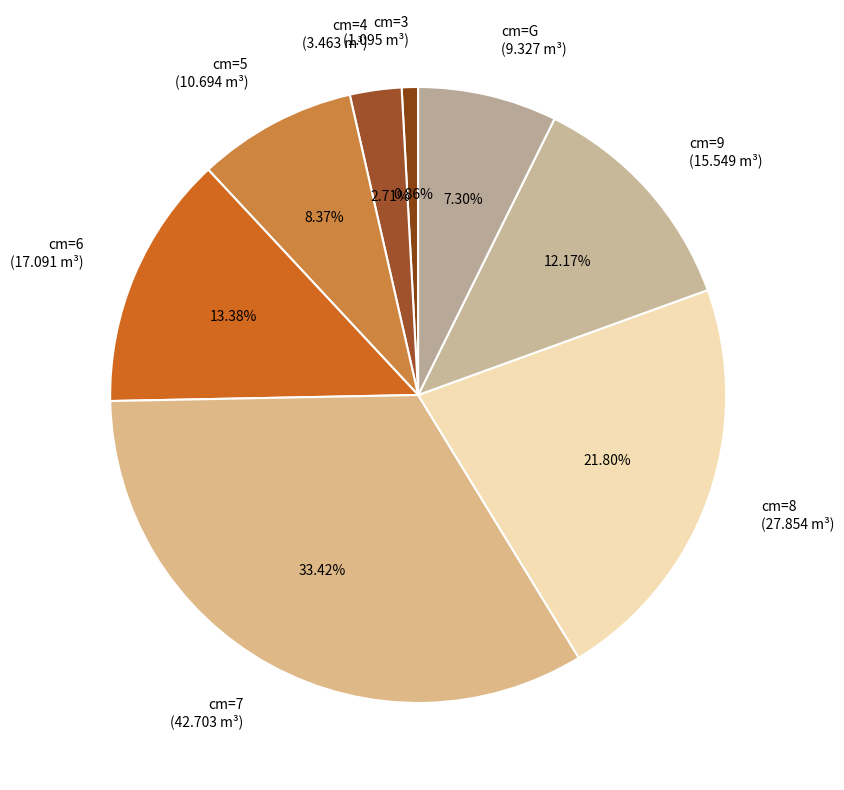

Is the sum of cm=8 (27.854 m³) and cm=9 (15.549 m³) greater than half?

No